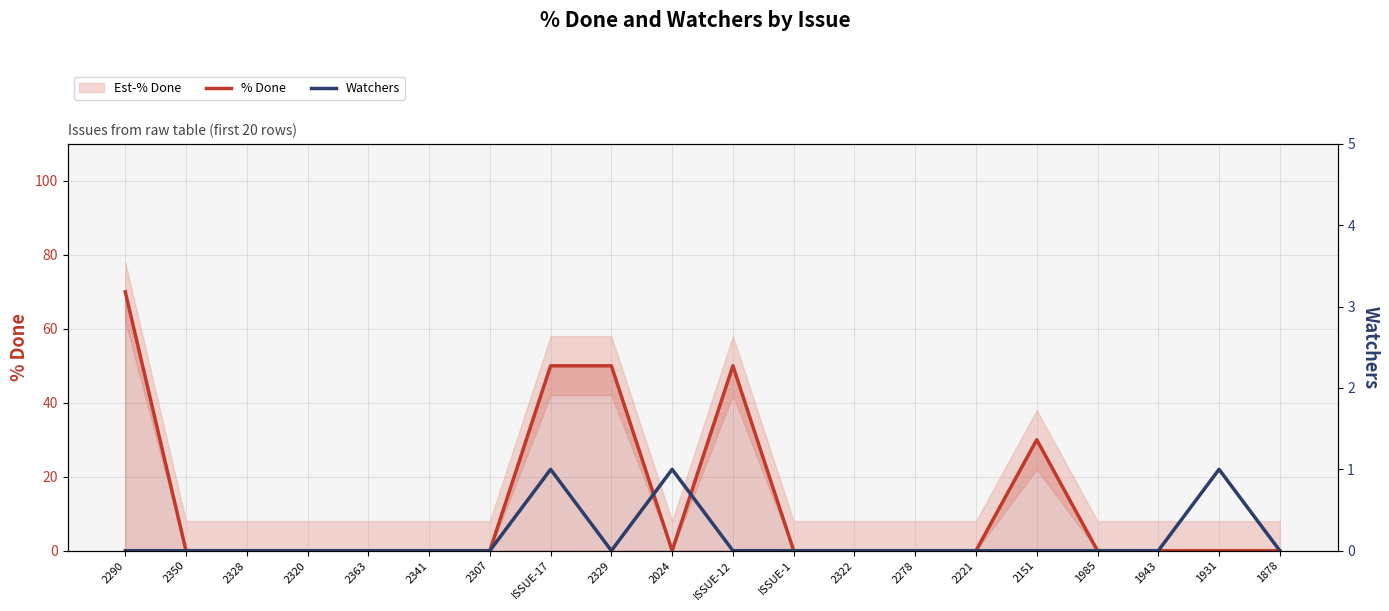

At which category does % Done reach its first local peak?

ISSUE-12